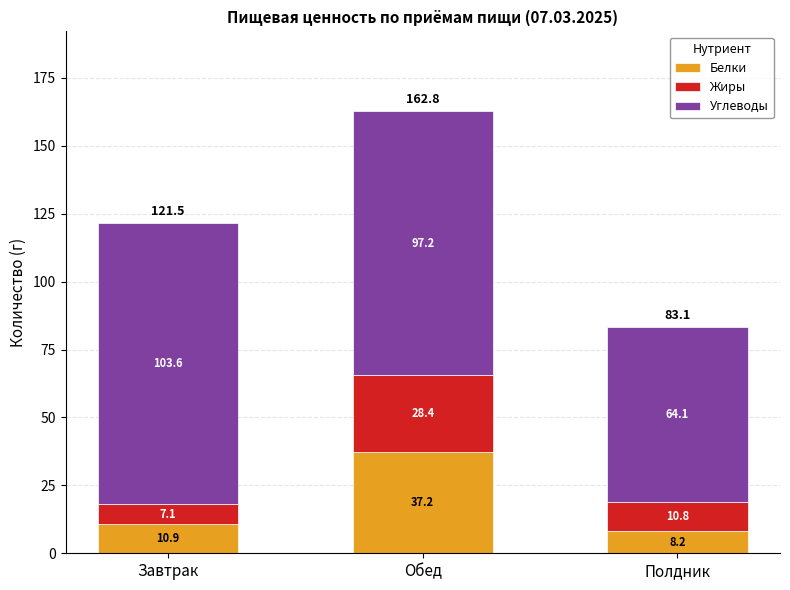

At which category is the sum across all series the highest?

Обед